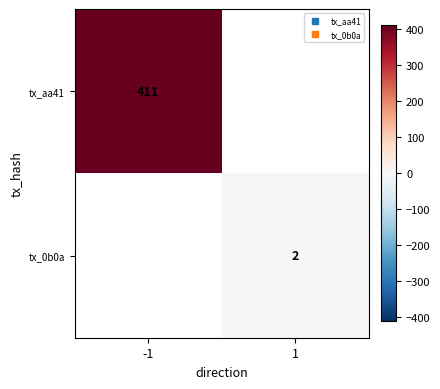

The value of tx_aa41 at -1 is 258.9. True or false?

False